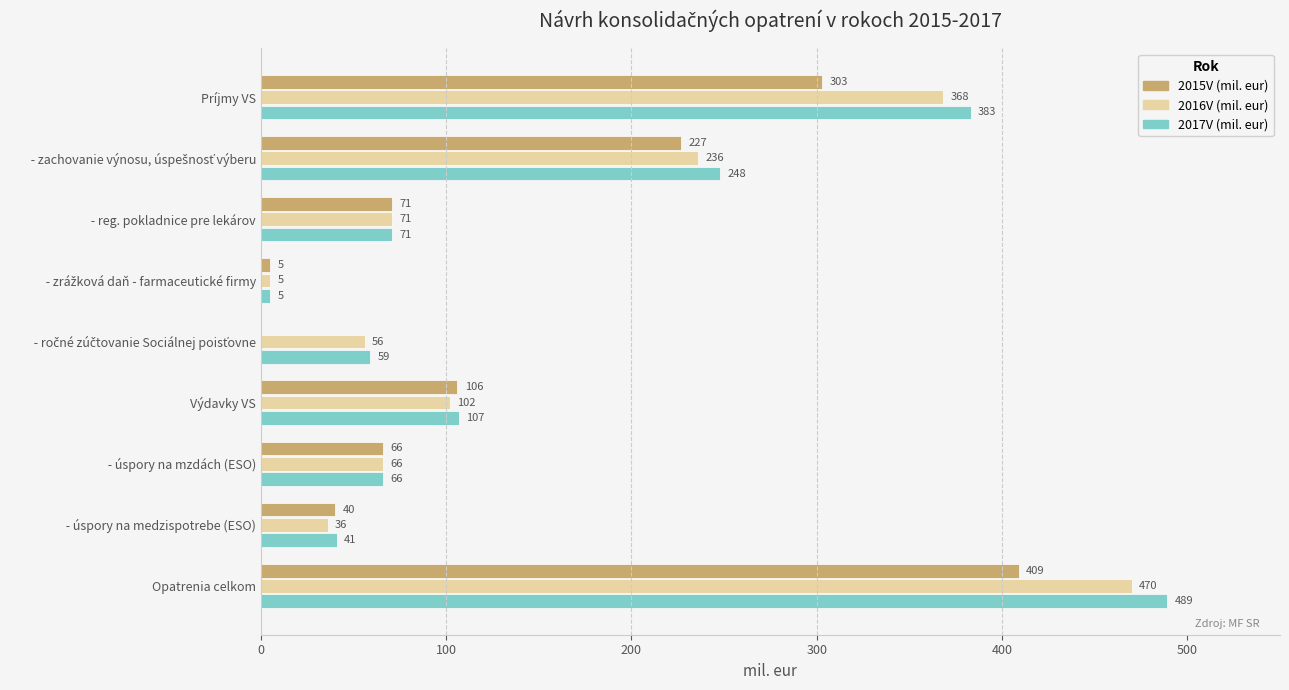

What is the maximum value shown in the chart?

489